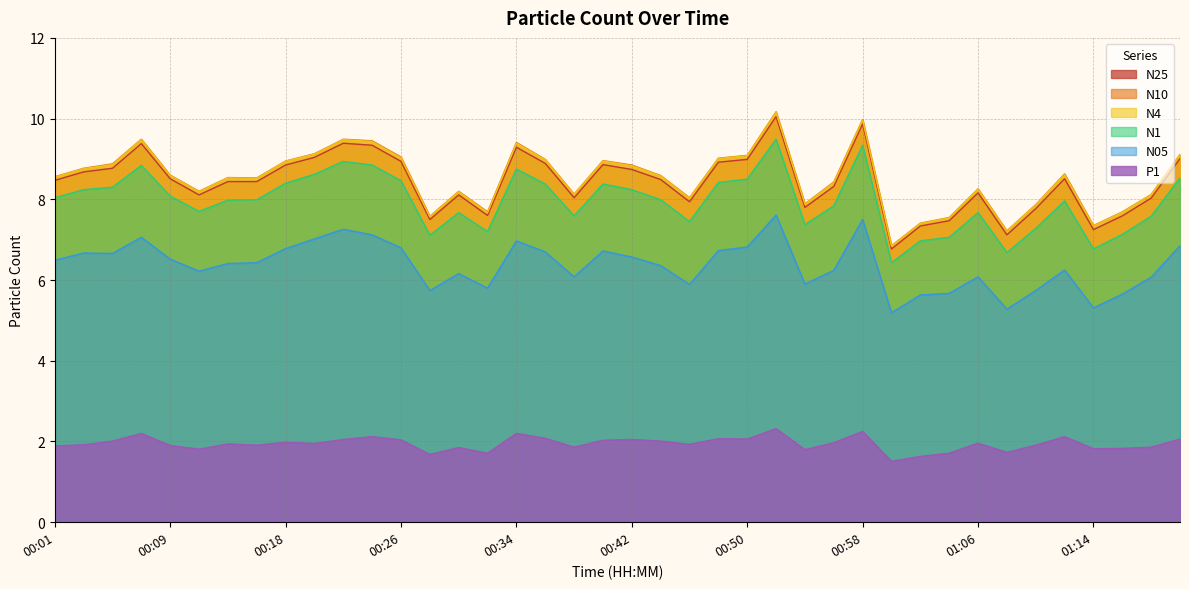

What is the label of the 23rd point from the left?

00:46